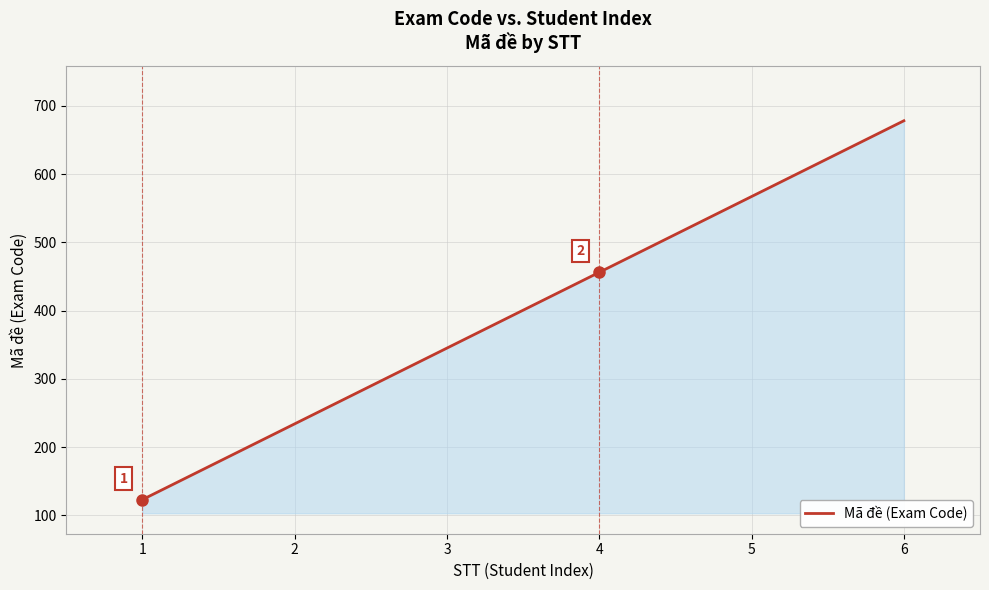

What value does the data have at 2?

234